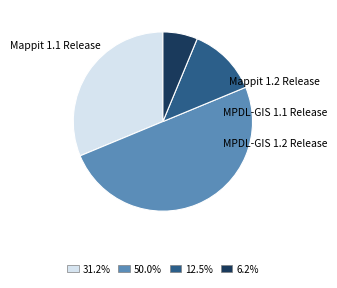

Is Mappit 1.2 Release the majority of the pie?

No